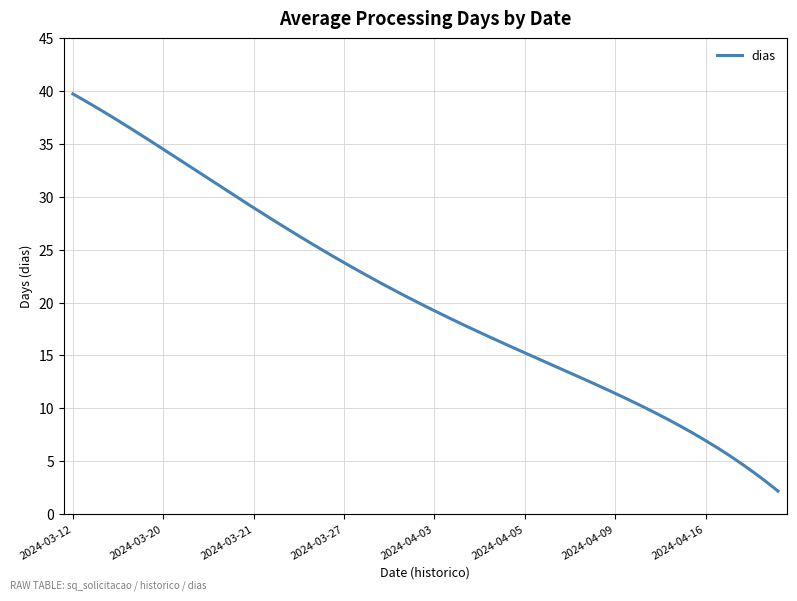

What is the difference between the maximum and minimum values?

37.6